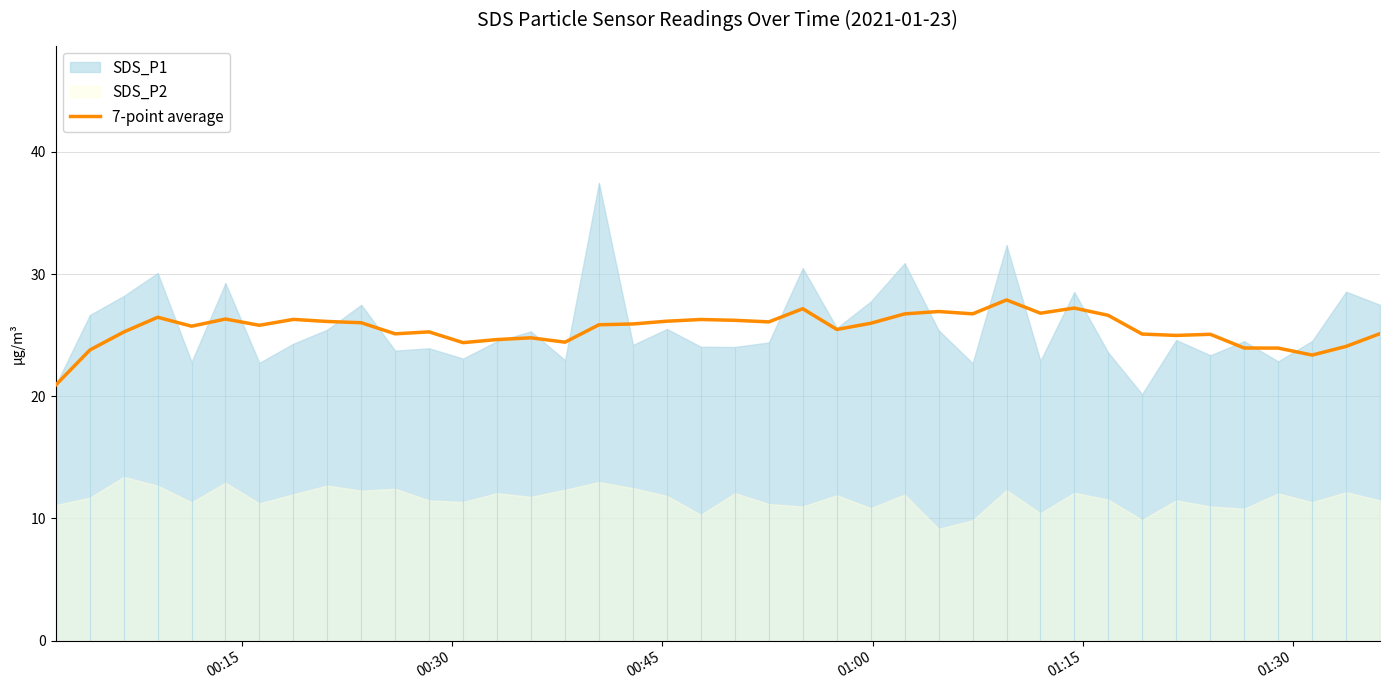

What is the average value?

25.5